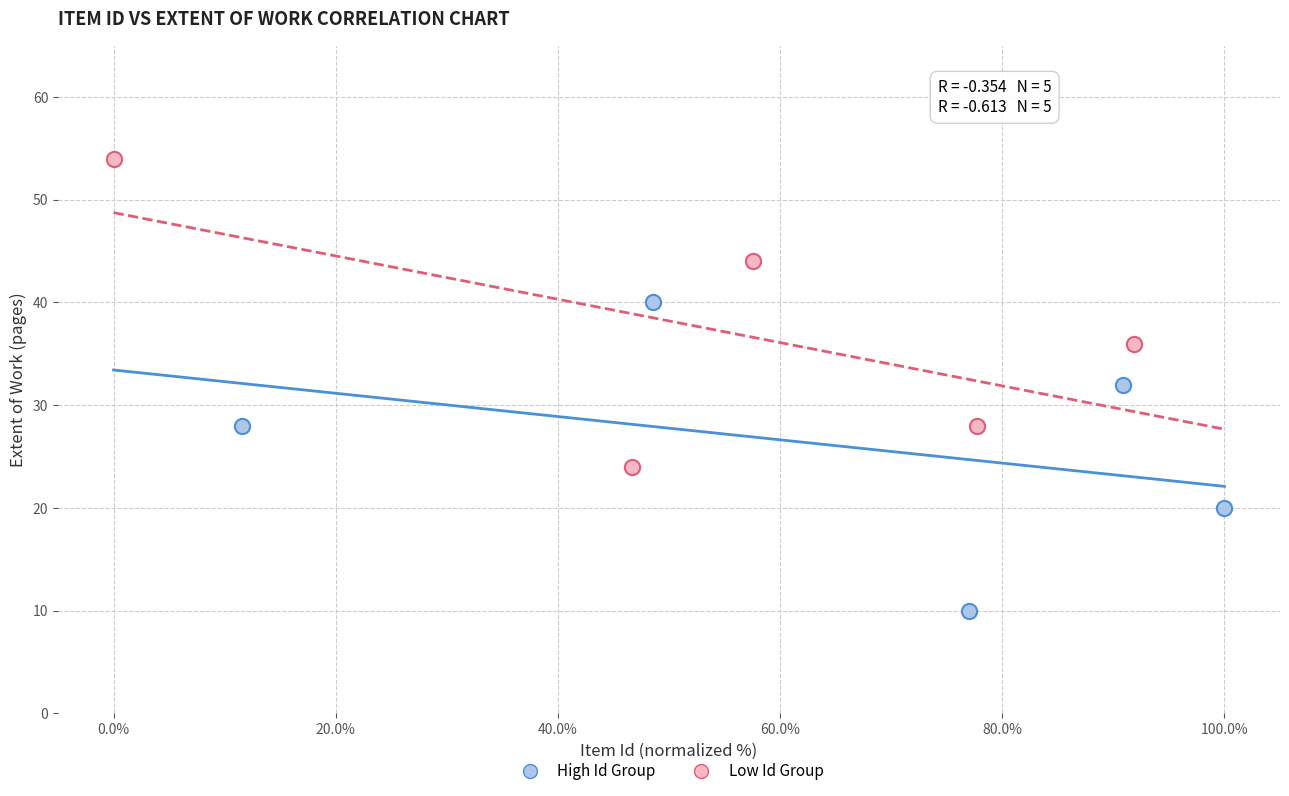

Which series contains the lowest Y value?

High Id Group